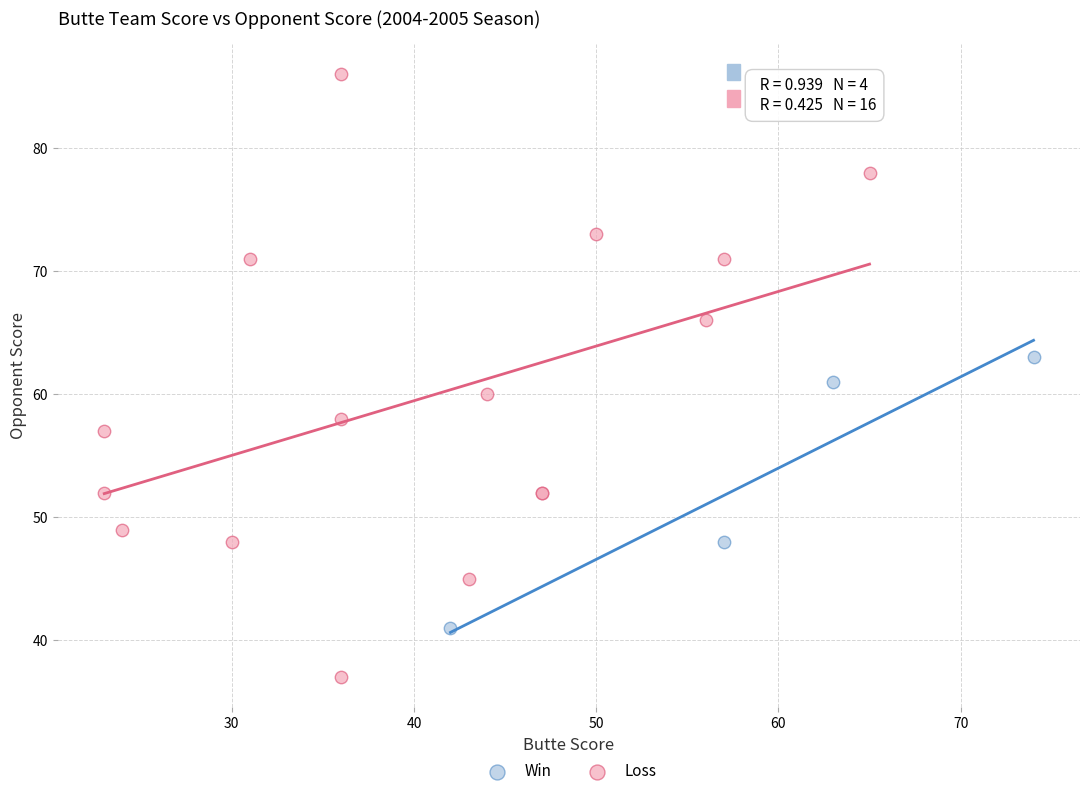

Which series contains the highest Y value?

Loss